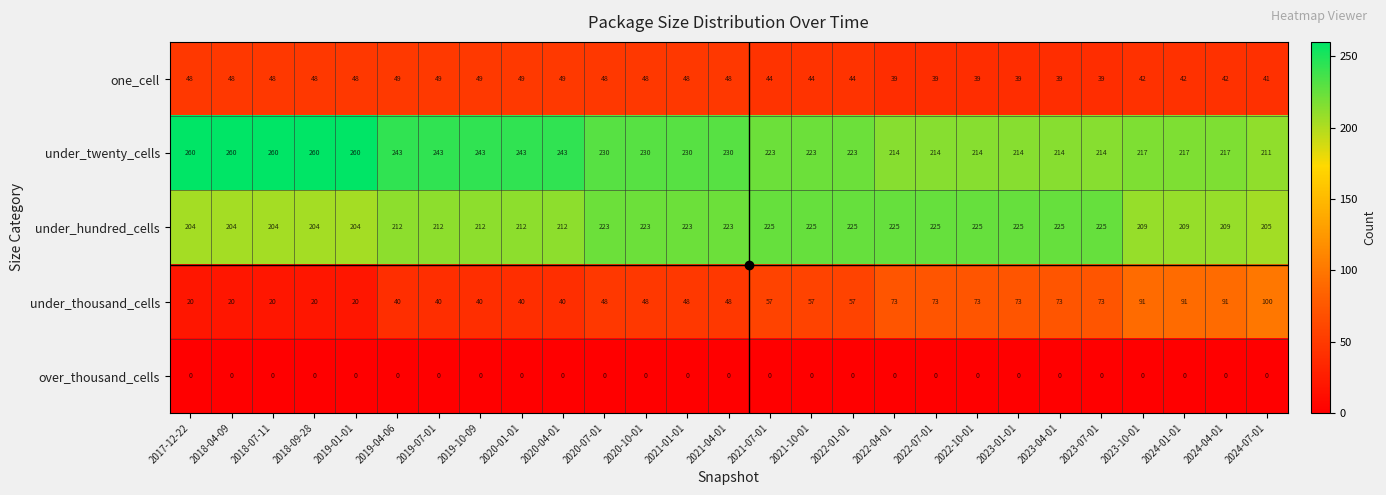

Which series has the largest total across all categories?

under_twenty_cells